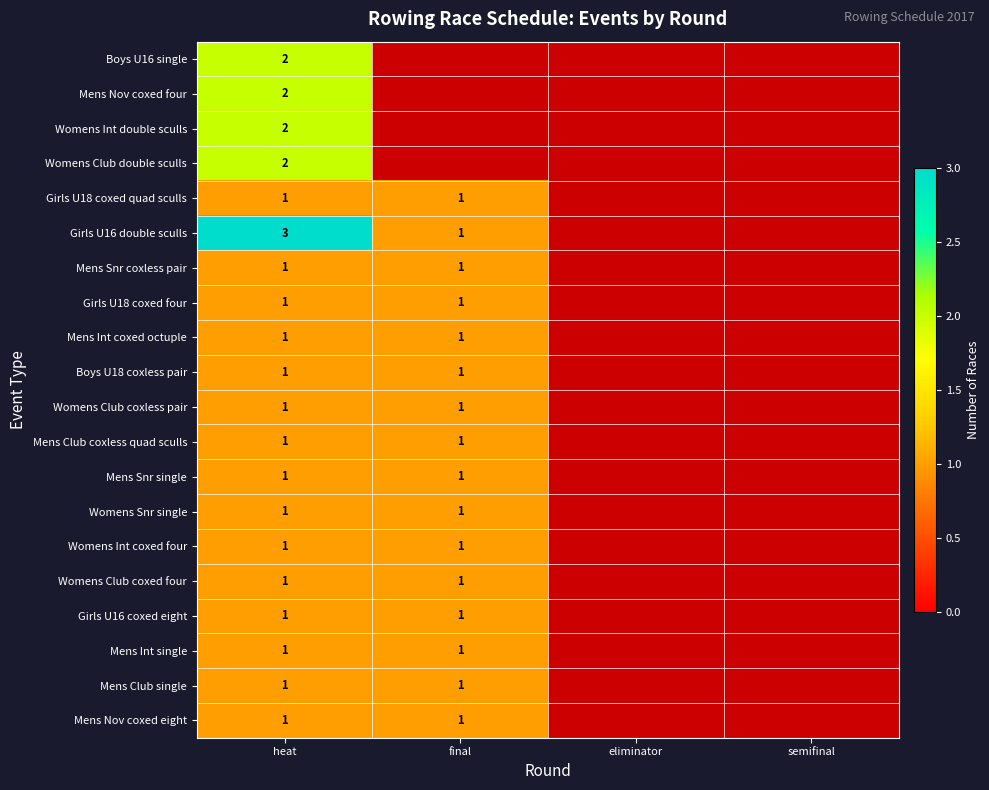

True or false: Mens Int single has a value of 1 at heat.

True